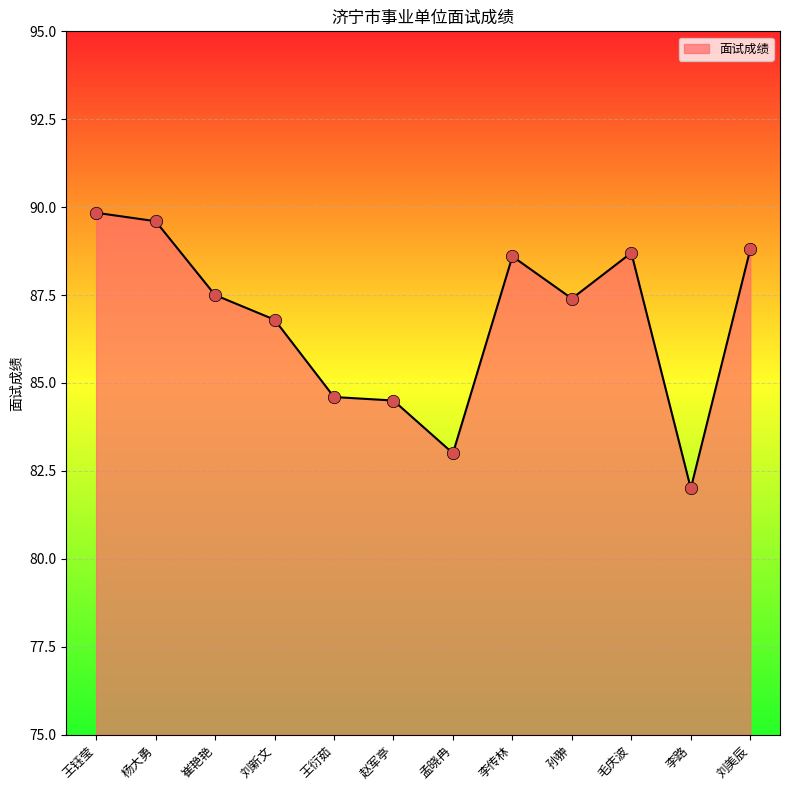

Approximately how many times larger is the value at 毛庆波 compared to 孙翀?

1.0